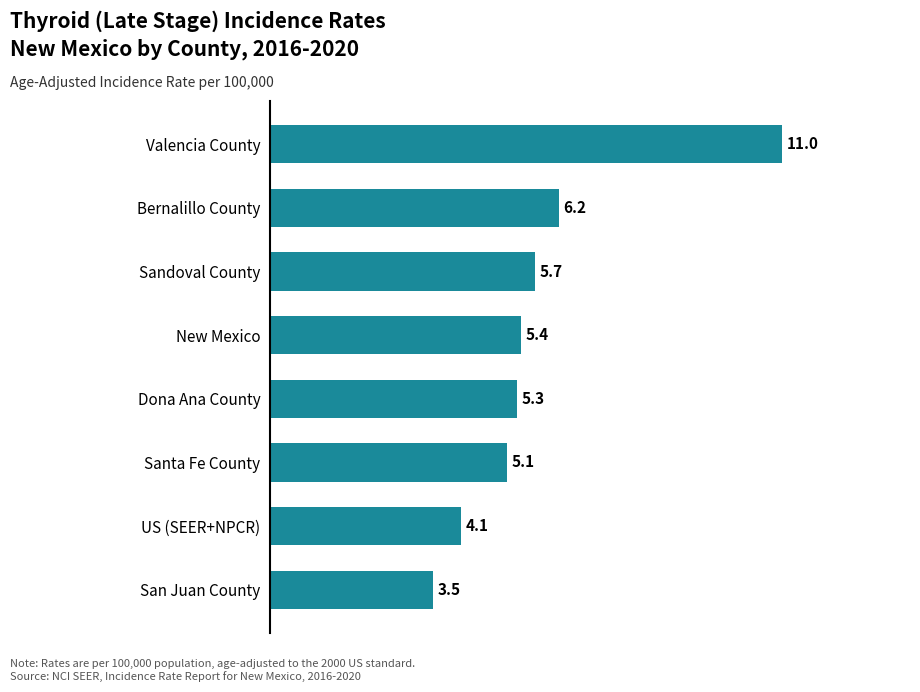

What value does the data have at Santa Fe County?

5.1